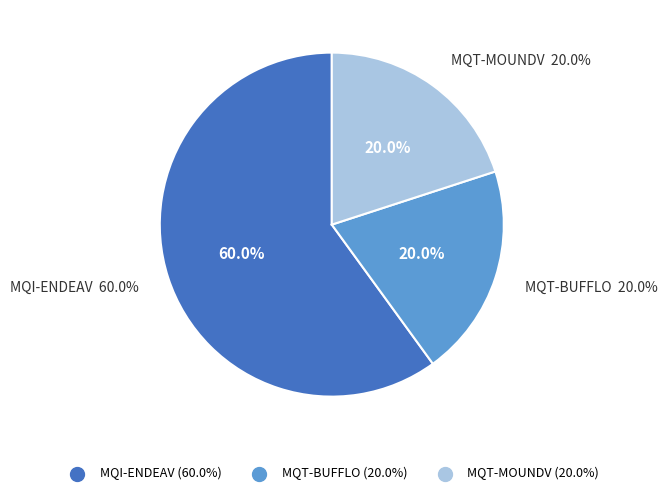

Count the number of slices in the pie.

3